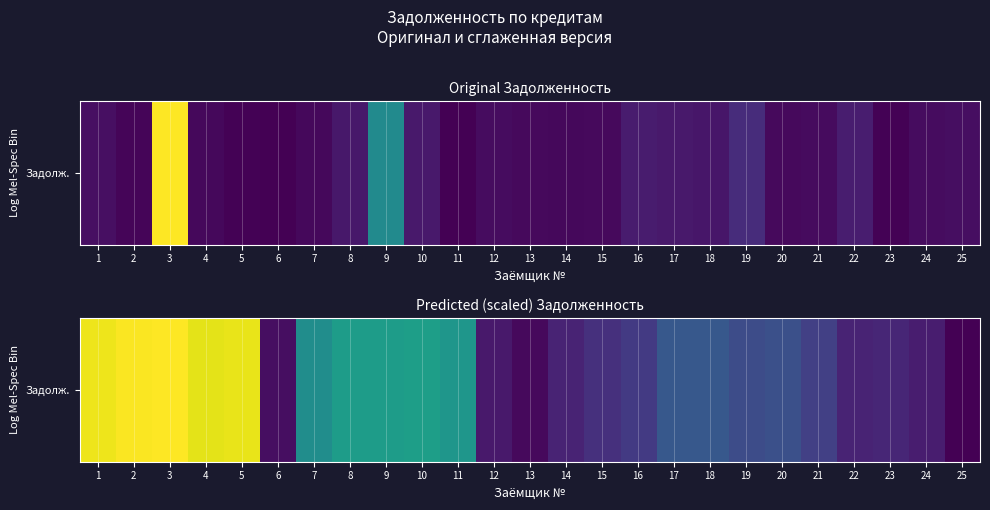

At which label is the value closest to 159735?

7